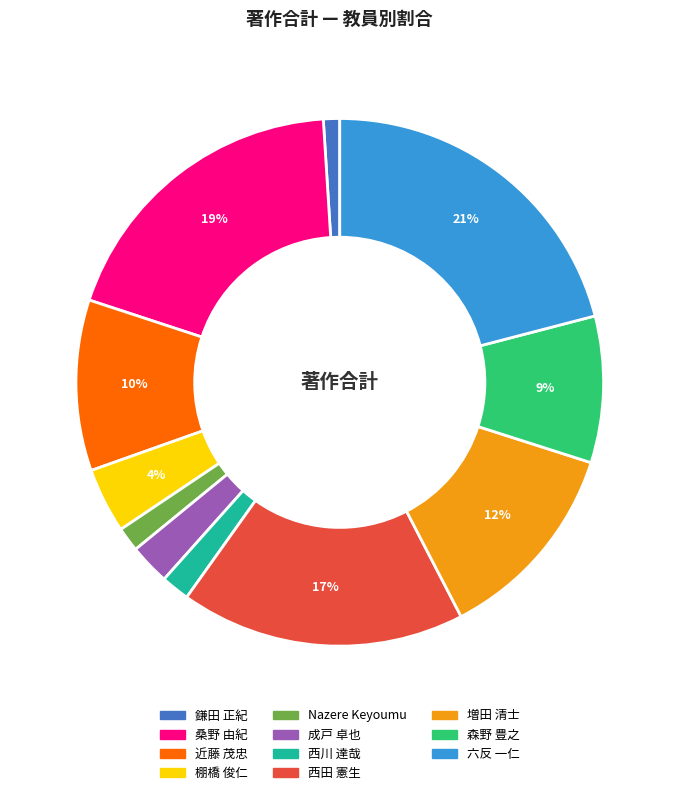

To the nearest percent, what is the difference between the largest and smallest slice percentages?

20%